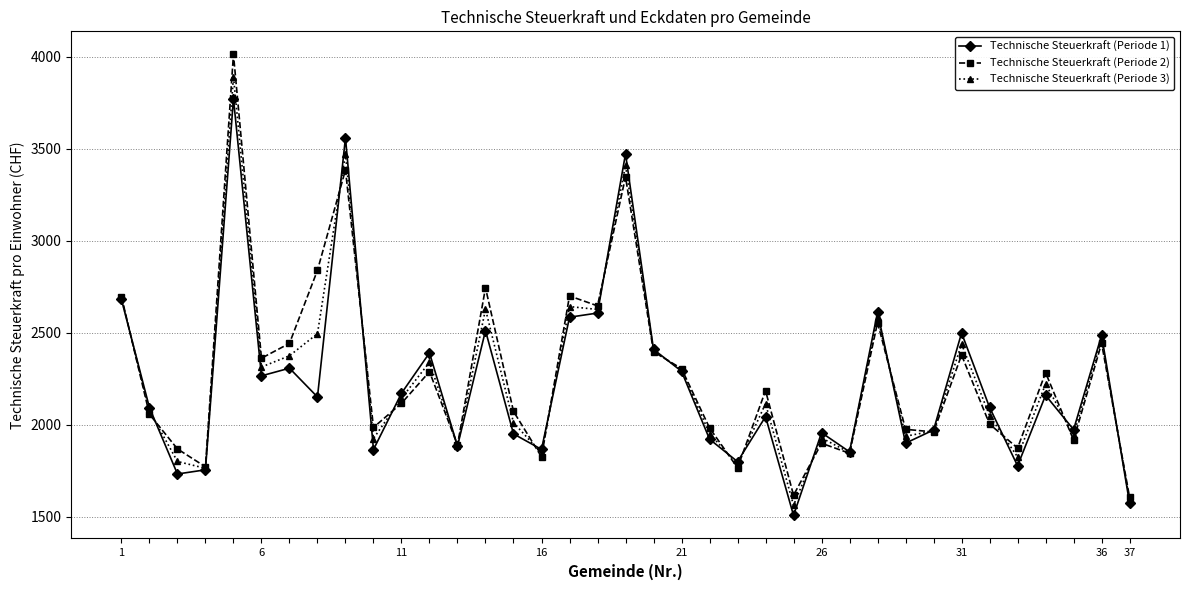

True or false: Technische Steuerkraft (Periode 1) has more than 2 interior local peaks.

True